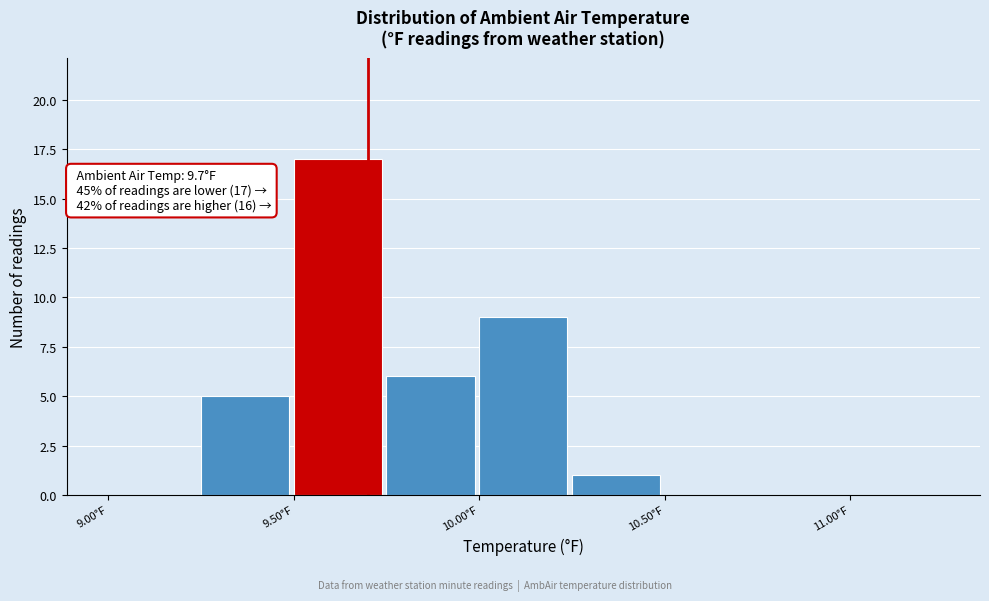

Over which range of the x-axis is the bar tallest?

9.50 to 9.75